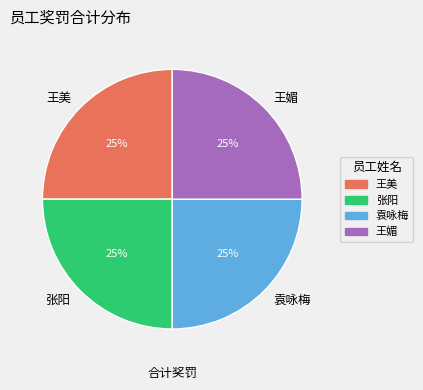

What is the ratio of the value at 袁咏梅 to the value at 张阳?

1.0